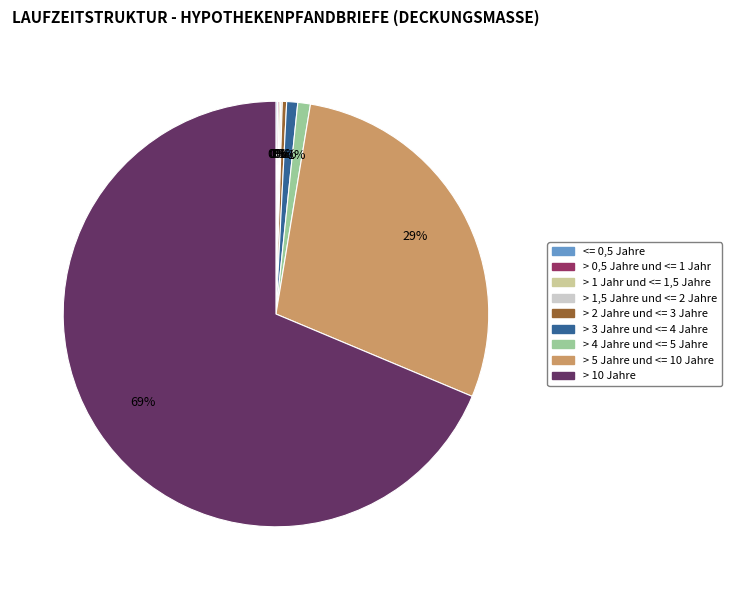

Is > 10 Jahre the majority of the pie?

Yes